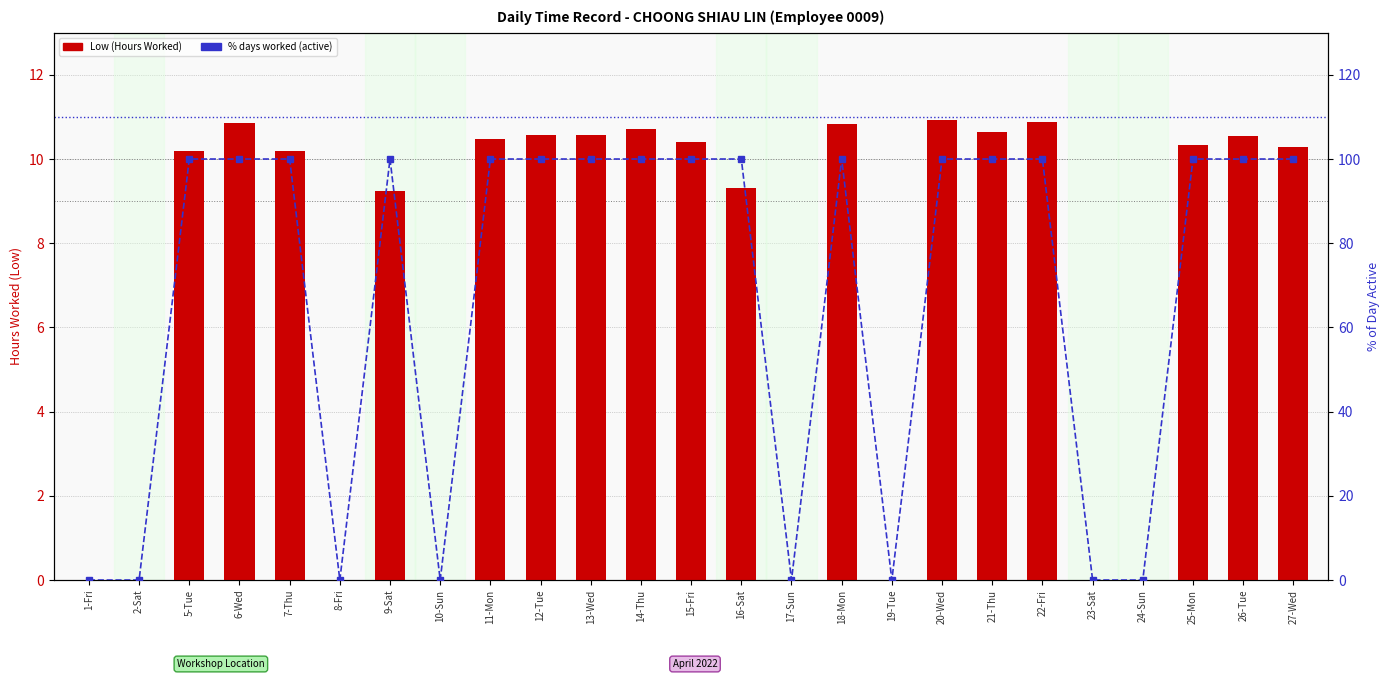

What are all the series names shown in the legend?

Low (Hours Worked), % days worked